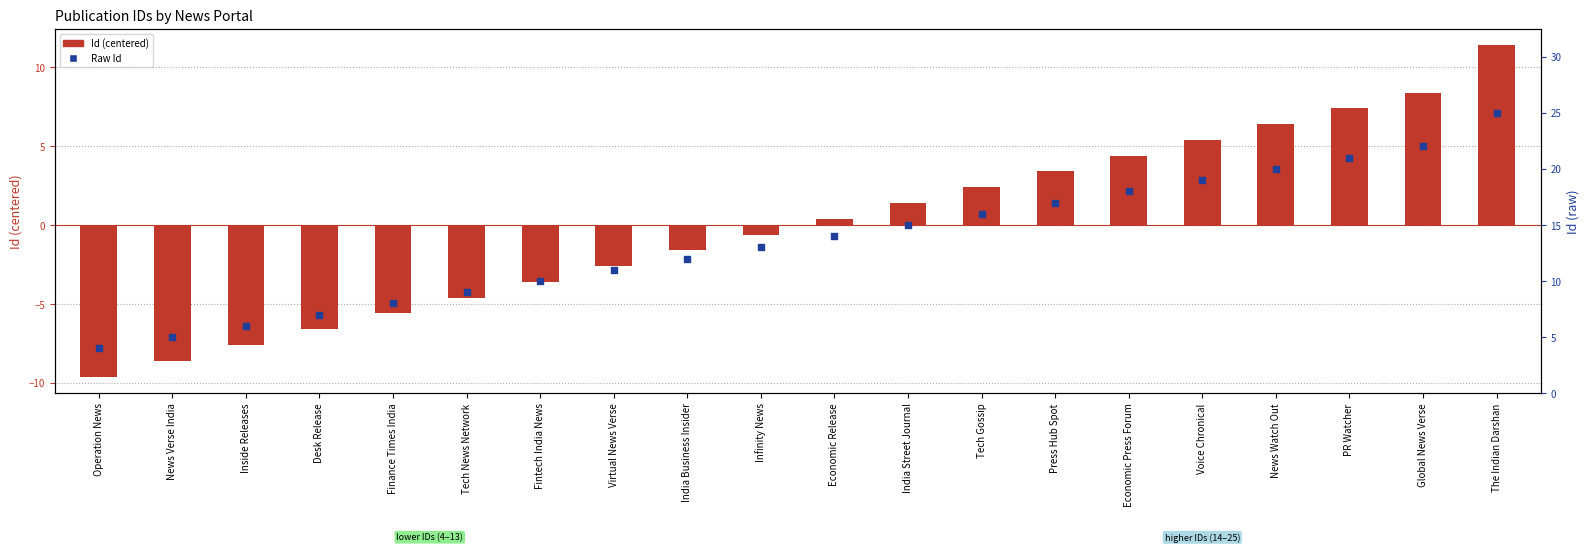

Which series contains the lowest Y value?

Id (centered)